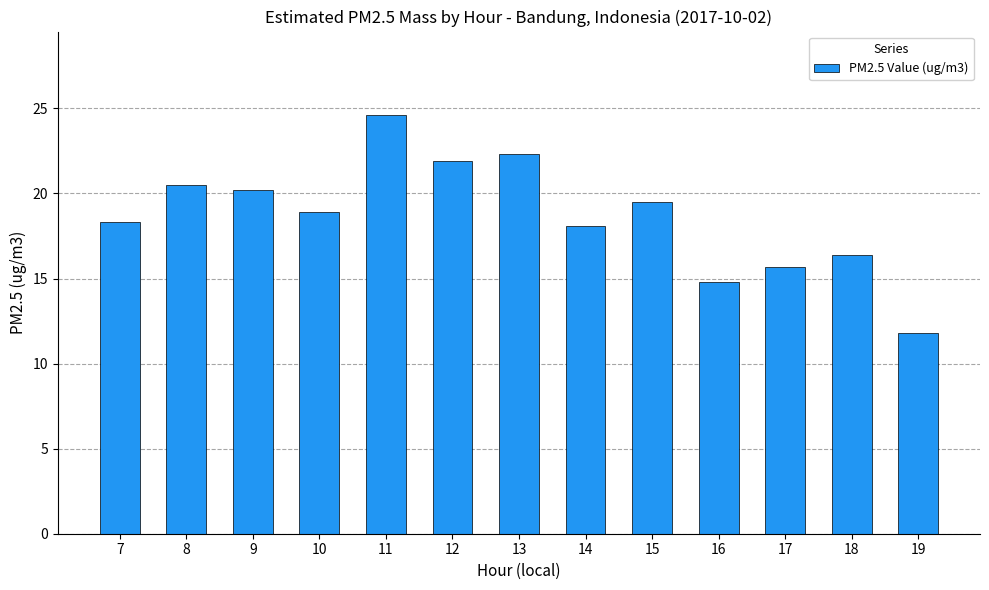

What is the change in value from 8 to 13?

+1.8